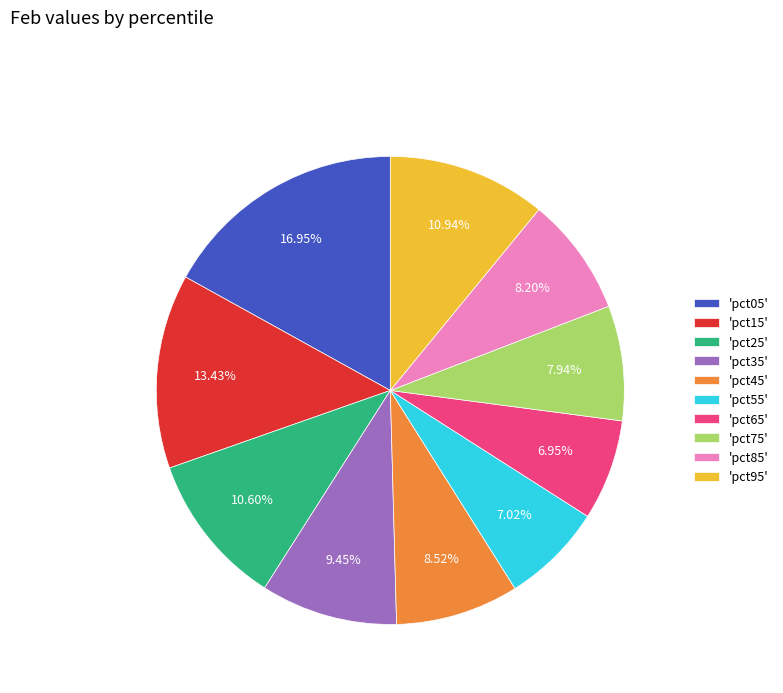

Is 'pct35' the majority of the pie?

No